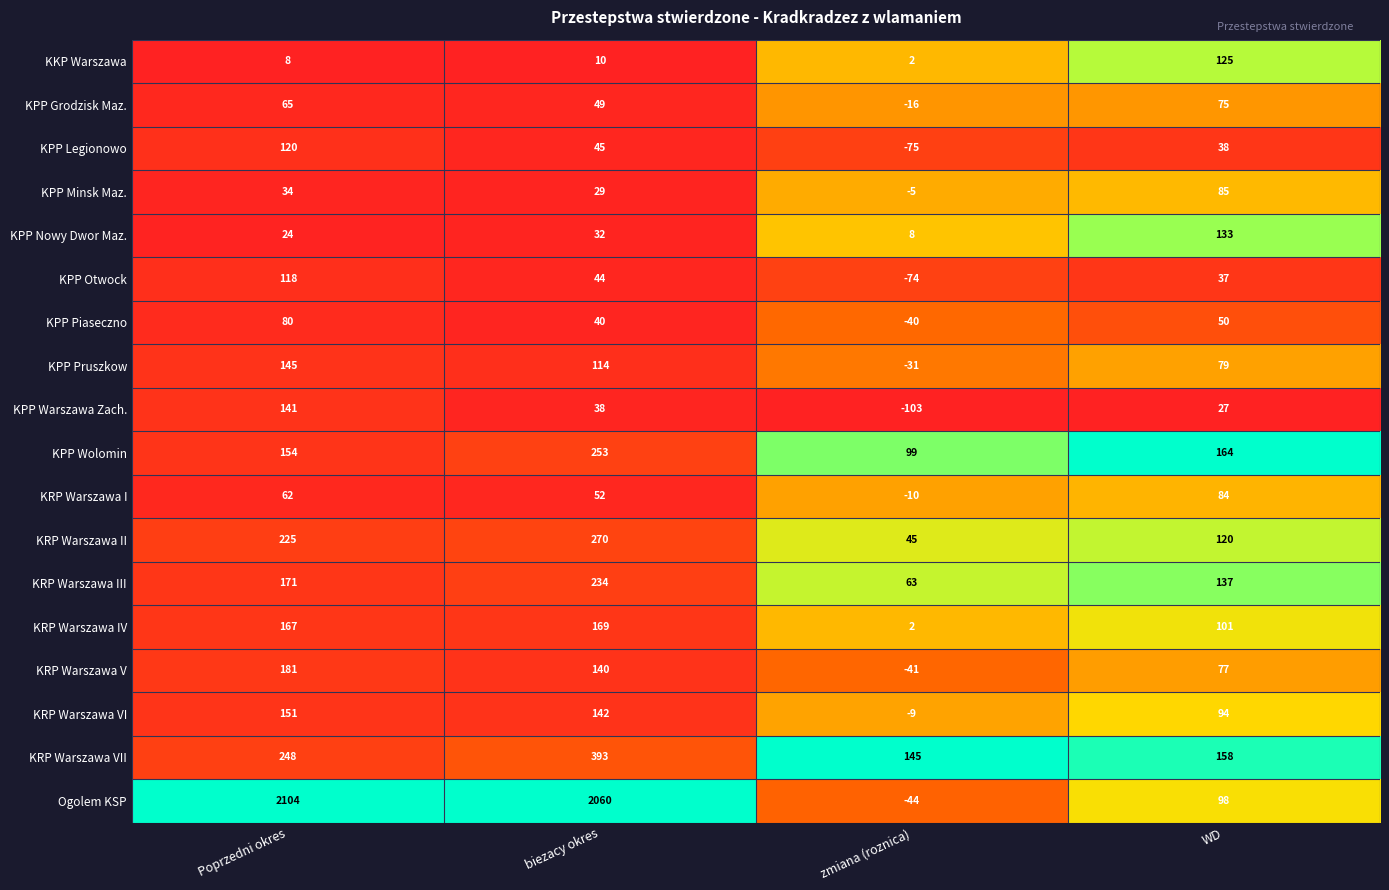

Is it true that KPP Otwock equals -18 at zmiana (roznica)?

False